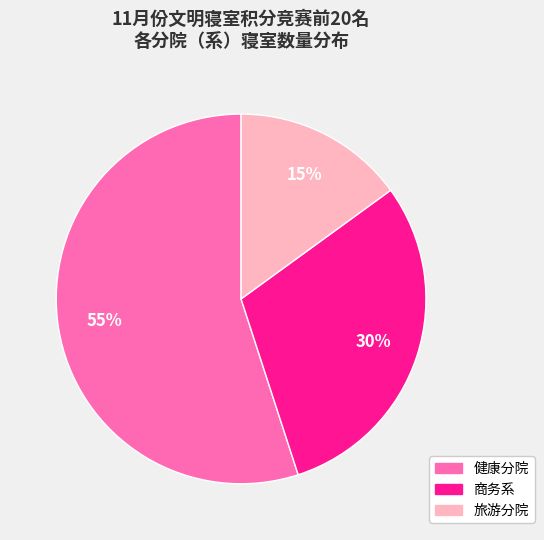

Rank the categories by value from highest to lowest.

健康分院, 商务系, 旅游分院